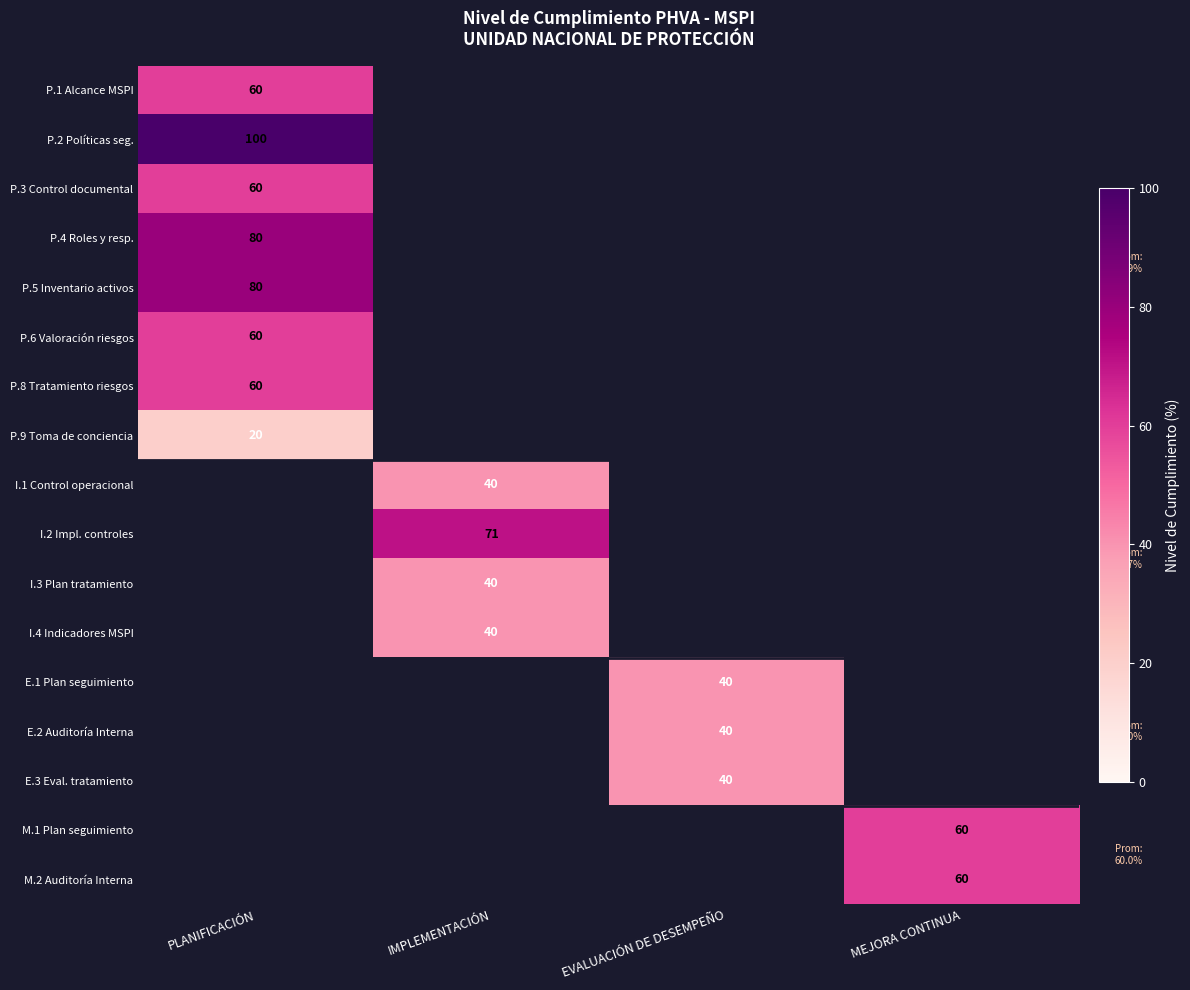

The value of P.2 Políticas seg. at PLANIFICACIÓN is 135. True or false?

False